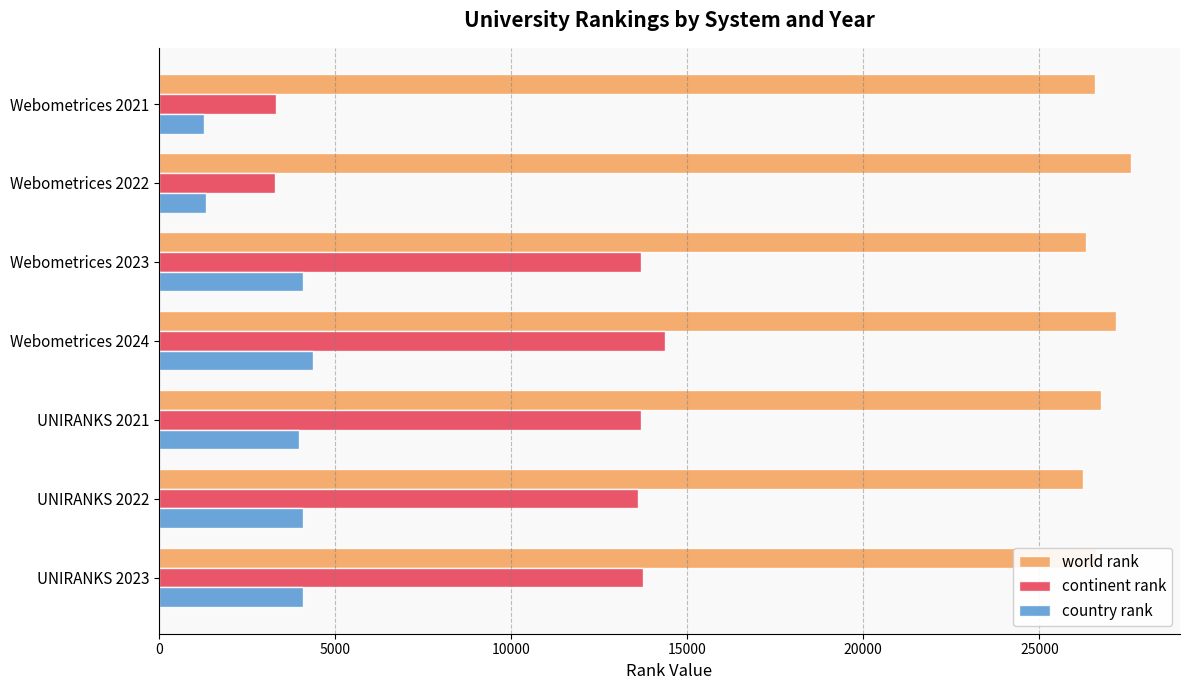

Is it true that world rank equals 37849 at UNIRANKS 2022?

False